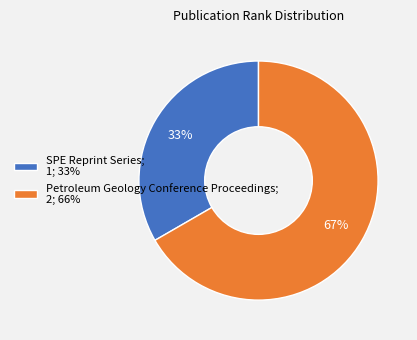

To the nearest percent, what portion does Petroleum Geology Conference Proceedings represent?

67%